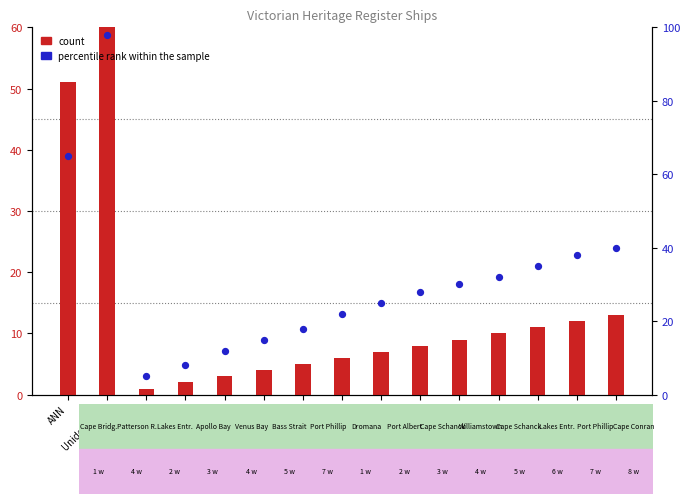

Which series has the largest Y range (max minus min)?

count